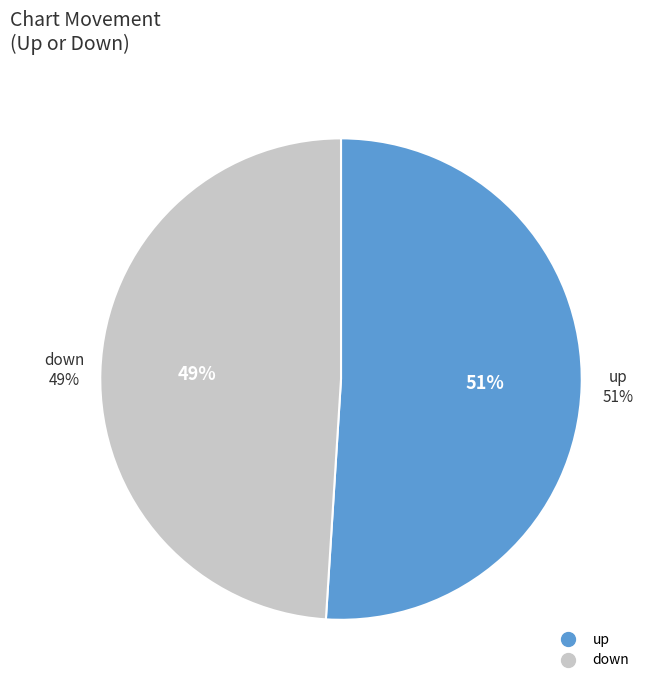

Rank the categories by value from lowest to highest.

down, up